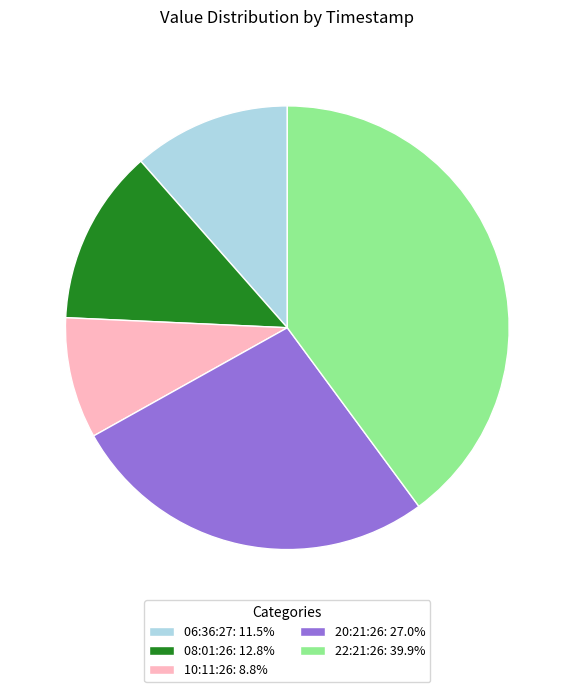

Does 20:21:26: 27.0% represent more than half of the total?

No